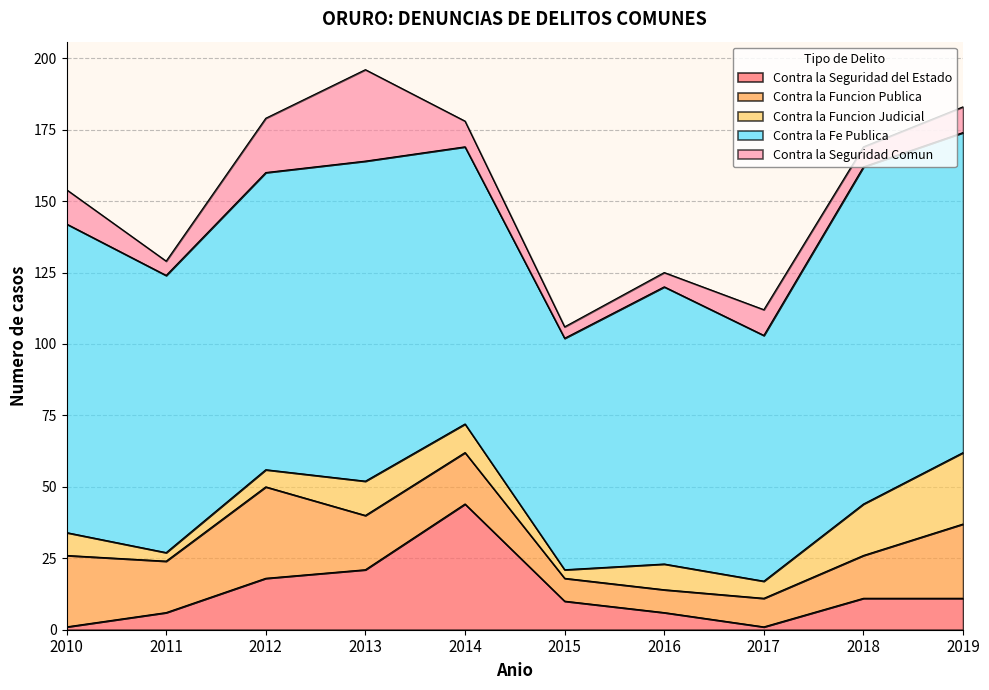

True or false: Contra la Seguridad del Estado has more than 1 points higher than both neighbors.

False